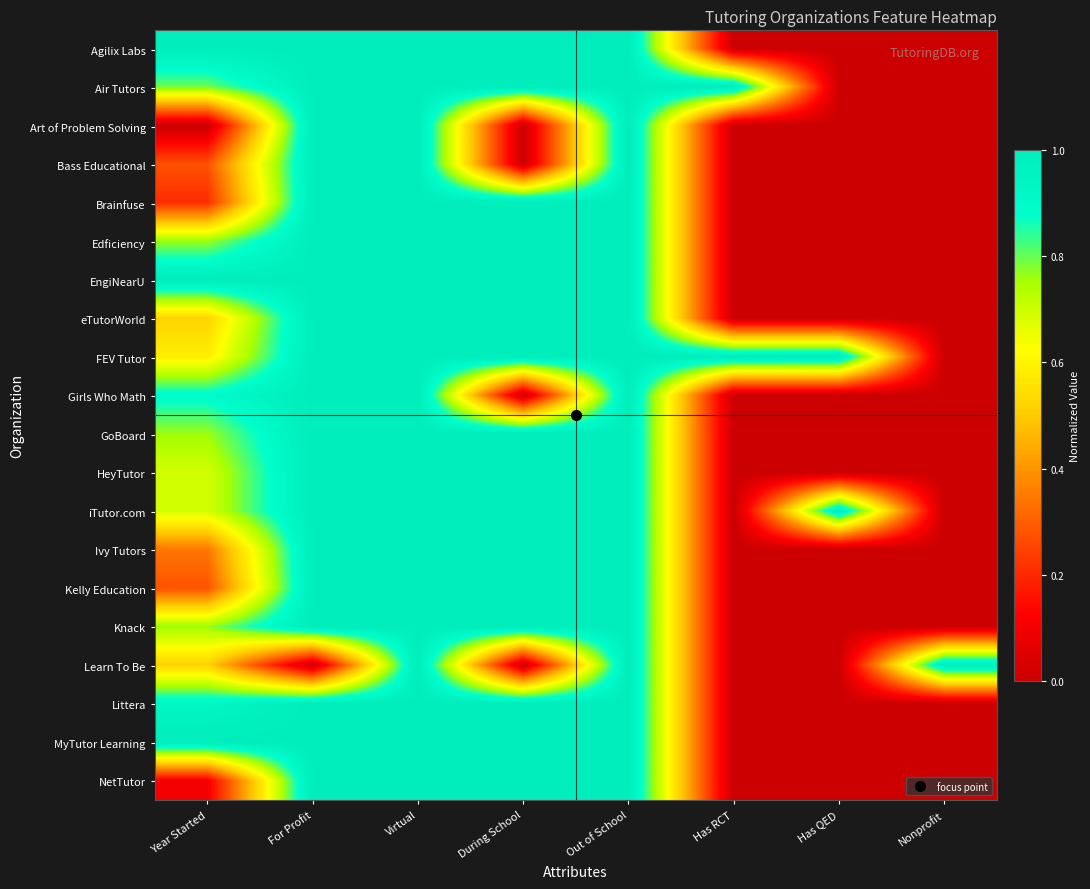

Which label corresponds to the smallest value in the chart?

Has RCT